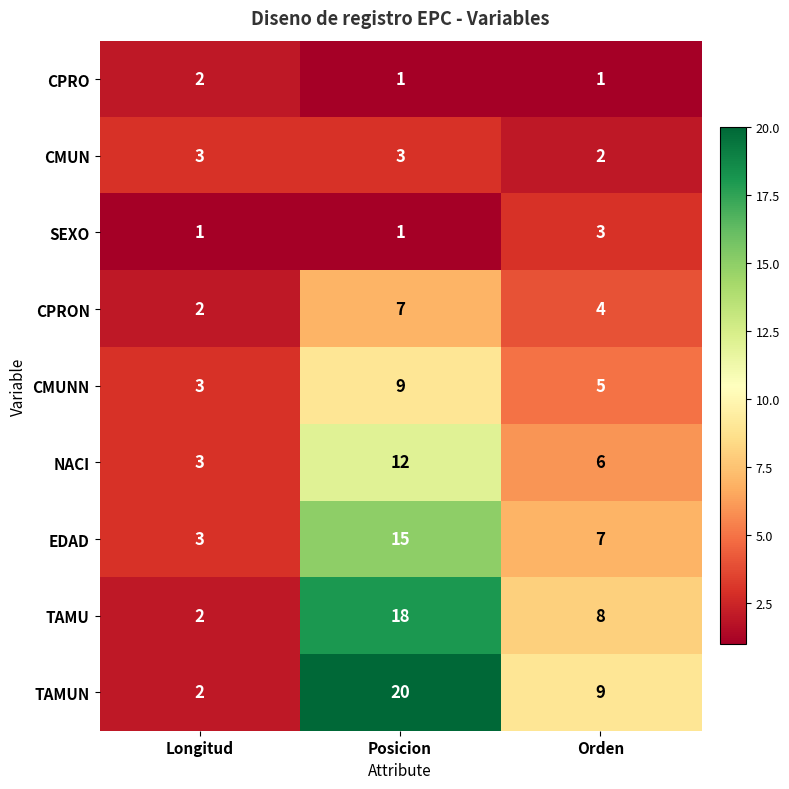

Read the CMUNN value at Orden.

5